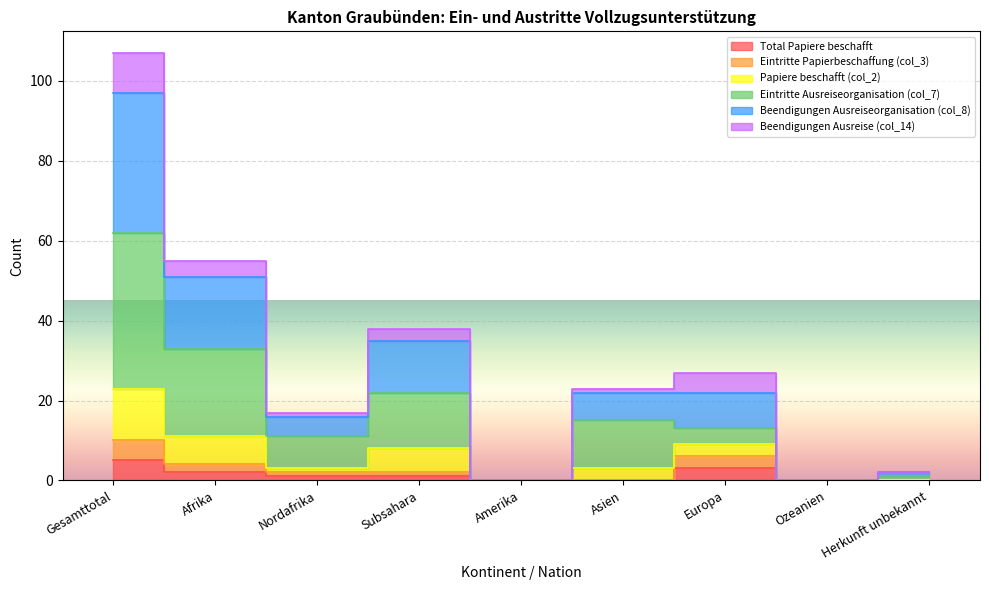

How many categories are shown in the chart?

9